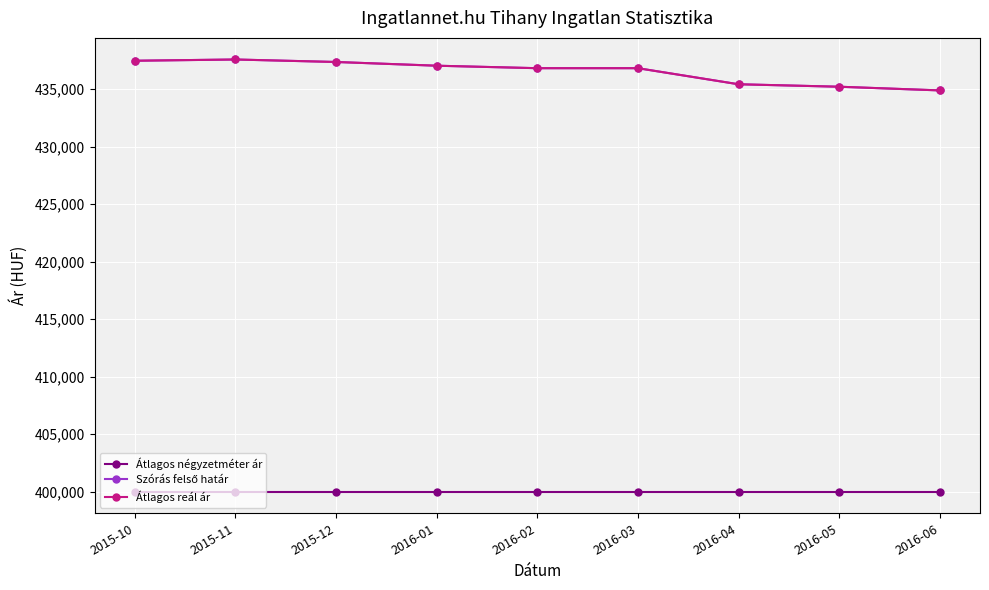

List the labels in order of Átlagos reál ár value, largest first.

2015-11, 2015-10, 2015-12, 2016-01, 2016-02, 2016-03, 2016-04, 2016-05, 2016-06